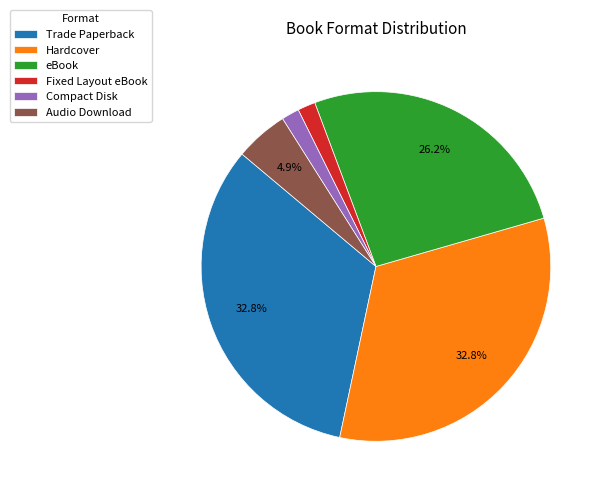

What is the ratio of the value at eBook to the value at Audio Download?

5.3